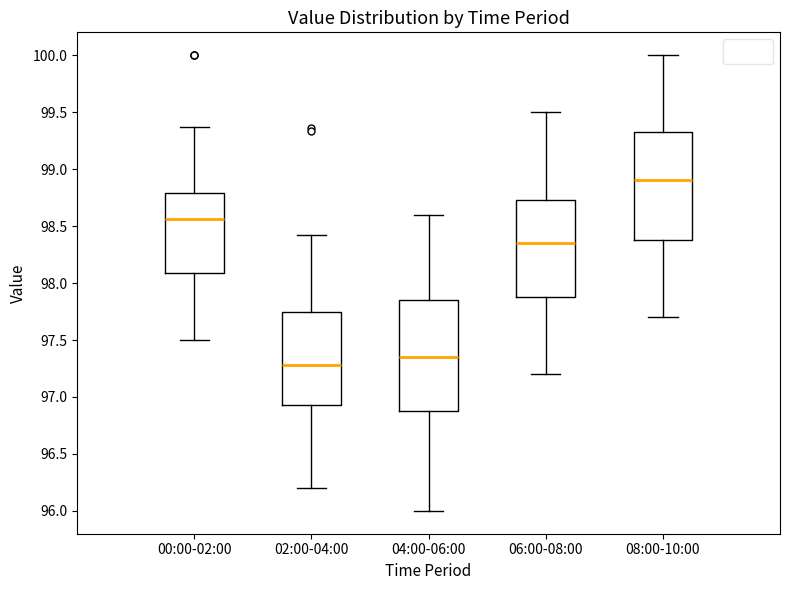

Which box's median line is the highest?

08:00-10:00